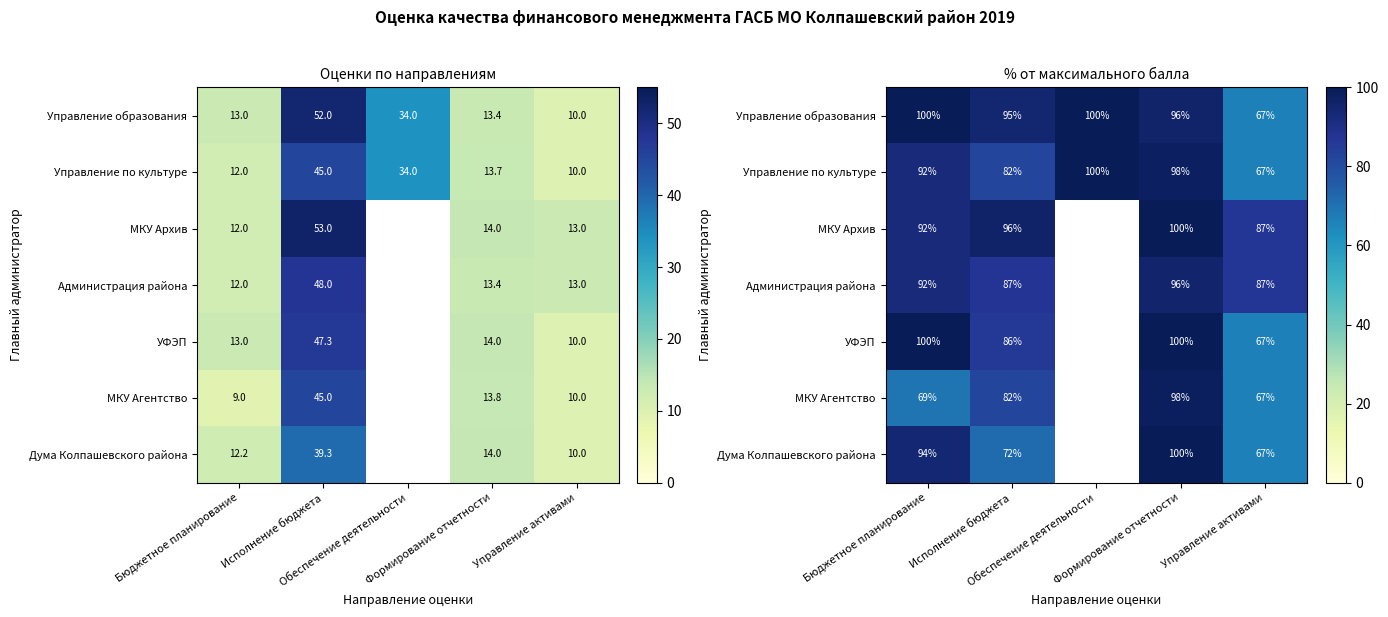

What is the minimum value shown in the chart?

66.7